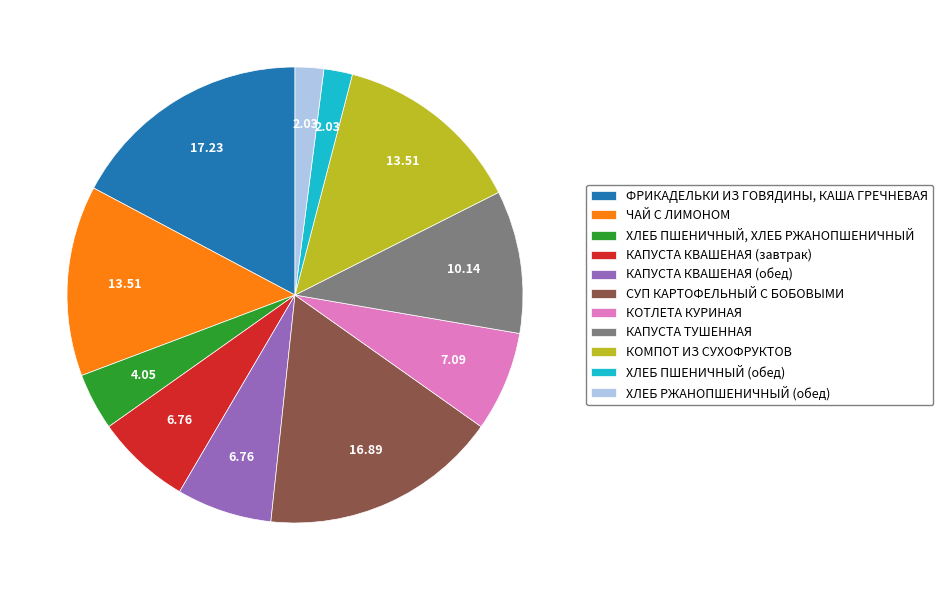

Combined, do КАПУСТА ТУШЕННАЯ and ХЛЕБ РЖАНОПШЕНИЧНЫЙ (обед) account for over 50%?

No